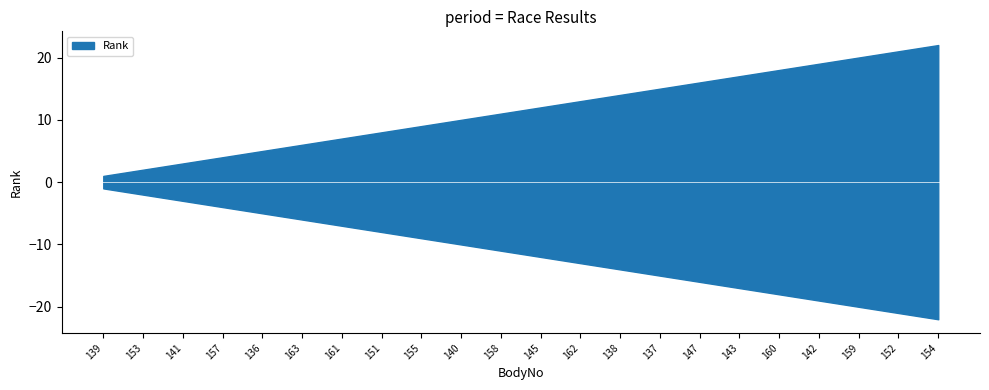

Reading right to left, transcribe all the data shown in this chart.

22	21	20	19	18	17	16	15	14	13	12	11	10	9	8	7	6	5	4	3	2	1